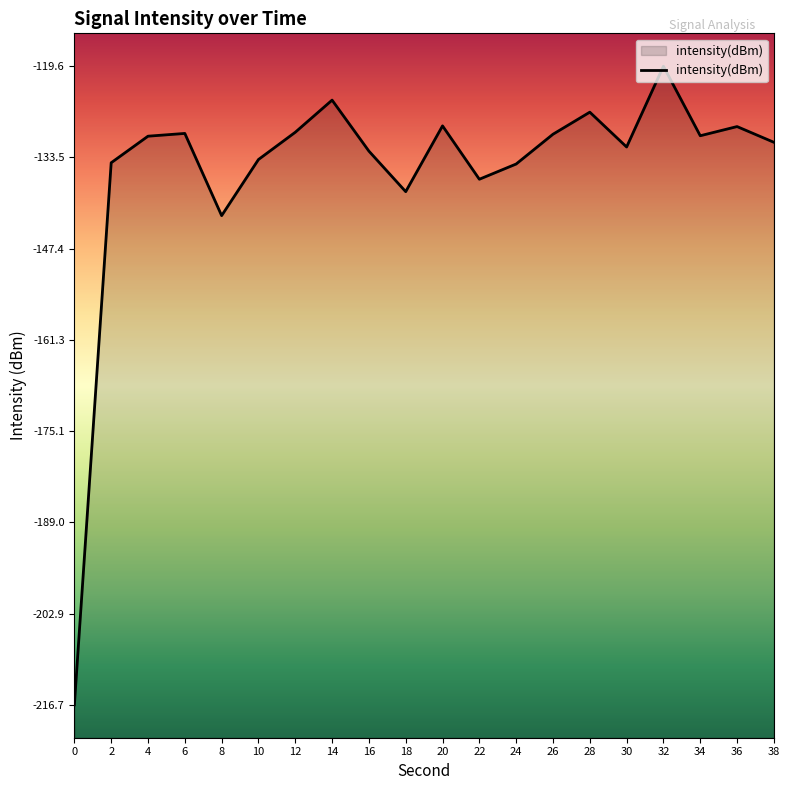

True or false: there are more than 2 points higher than both neighbors.

True